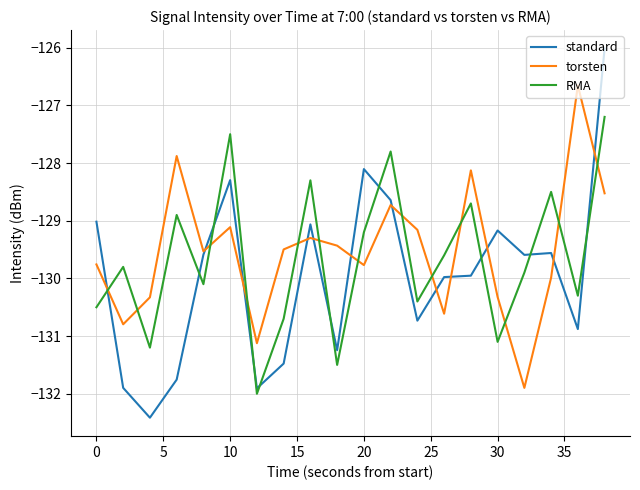

Reading left to right, transcribe all the data shown in this chart.

standard: -129.0	-131.9	-132.4	-131.8	-129.6	-128.3	-131.9	-131.5	-129.1	-131.2	-128.1	-128.6	-130.7	-130.0	-130.0	-129.2	-129.6	-129.6	-130.9	-126.0
torsten: -129.8	-130.8	-130.3	-127.9	-129.5	-129.1	-131.1	-129.5	-129.3	-129.4	-129.8	-128.7	-129.2	-130.6	-128.1	-130.3	-131.9	-130.0	-126.7	-128.5
RMA: -130.5	-129.8	-131.2	-128.9	-130.1	-127.5	-132.0	-130.7	-128.3	-131.5	-129.2	-127.8	-130.4	-129.6	-128.7	-131.1	-129.9	-128.5	-130.3	-127.2